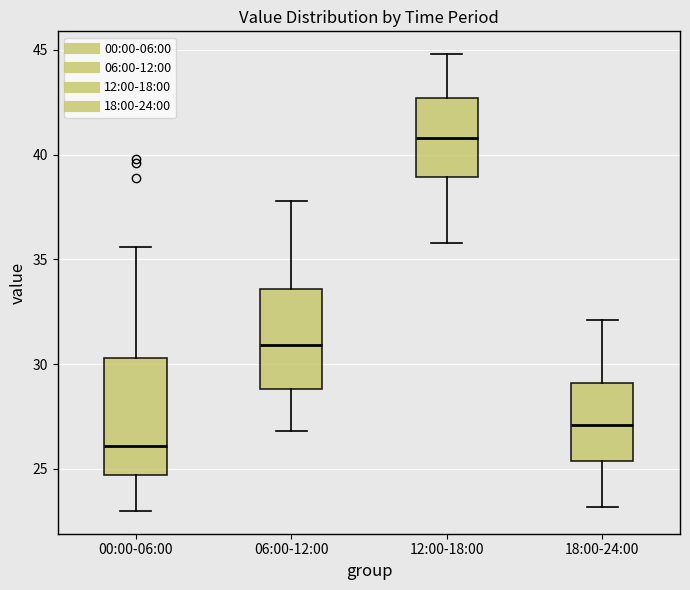

Which box is the tallest, from its lower edge to its upper edge?

00:00-06:00